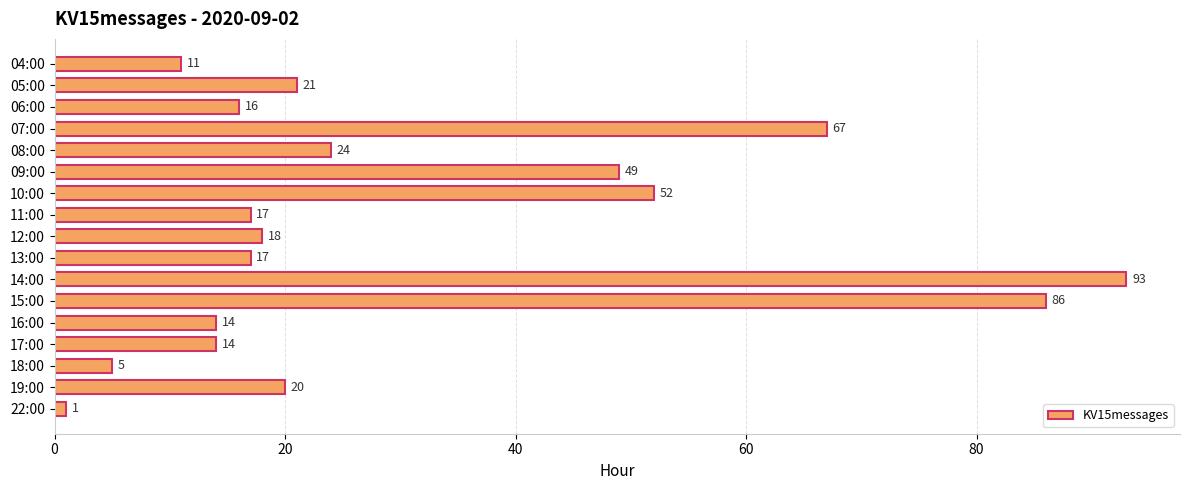

What is the difference between the maximum and second lowest values?

88